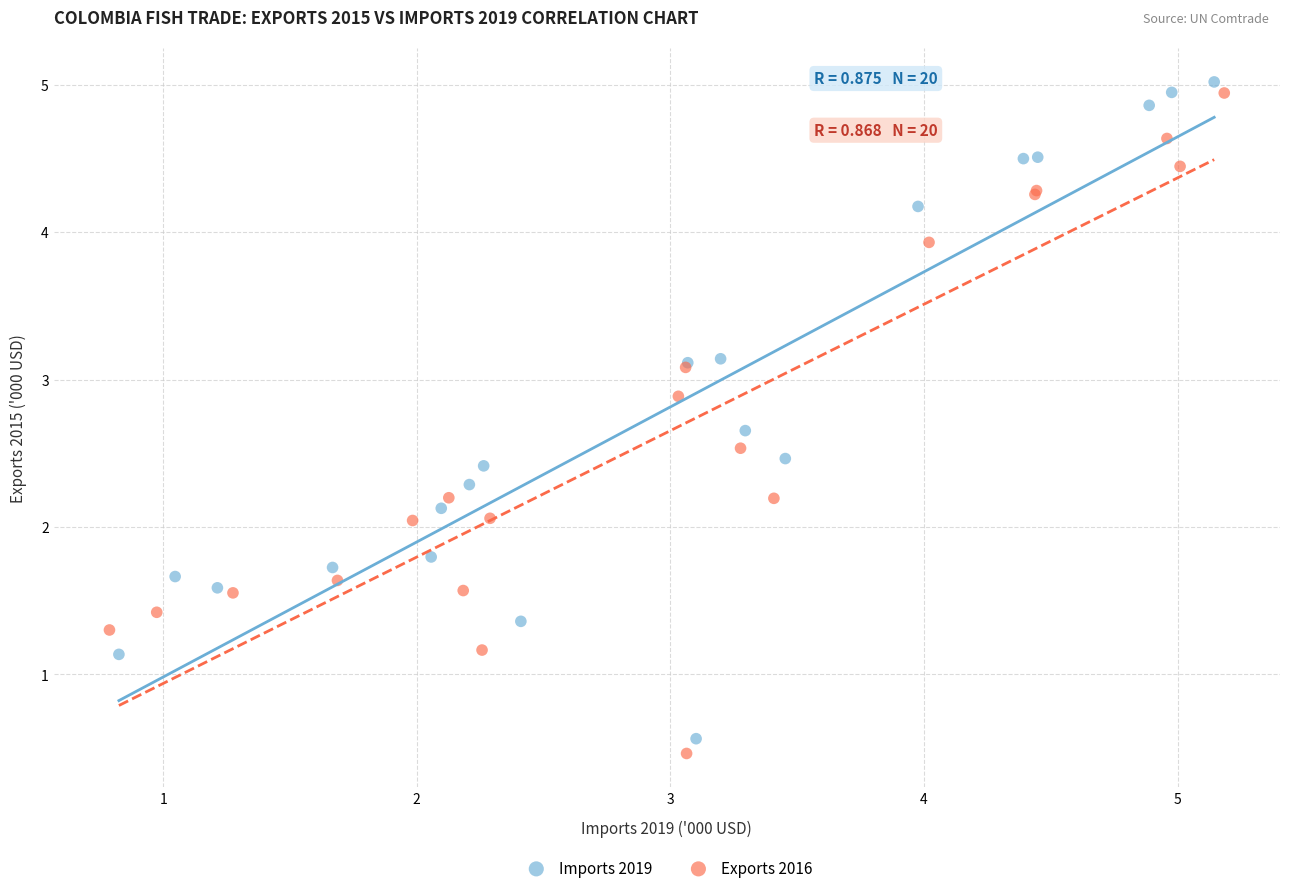

Which series reaches the maximum Y coordinate?

Imports 2019